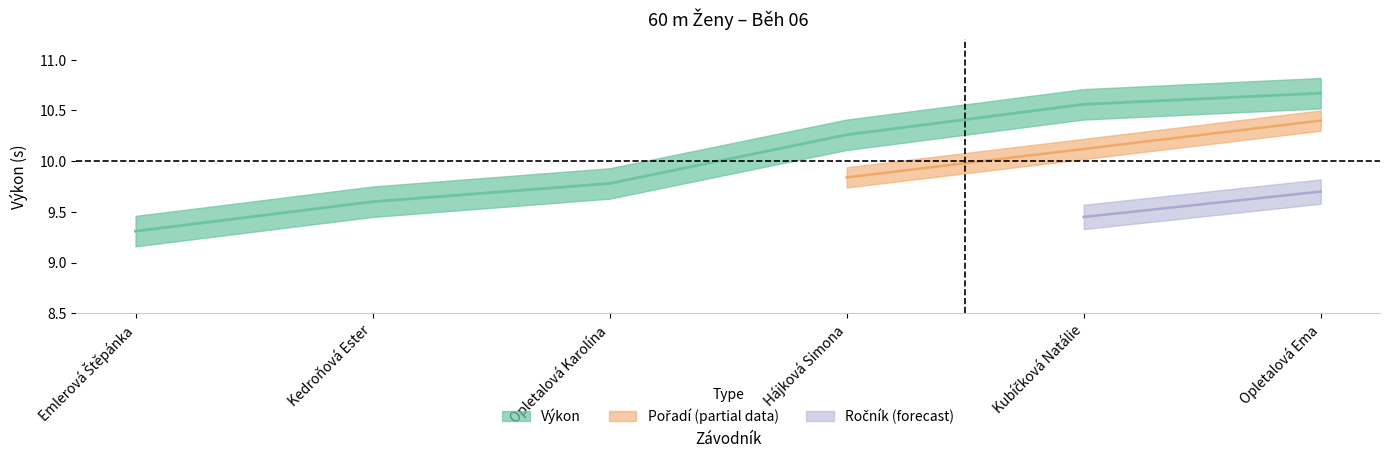

Does the chart display data point markers on the line(s)?

No